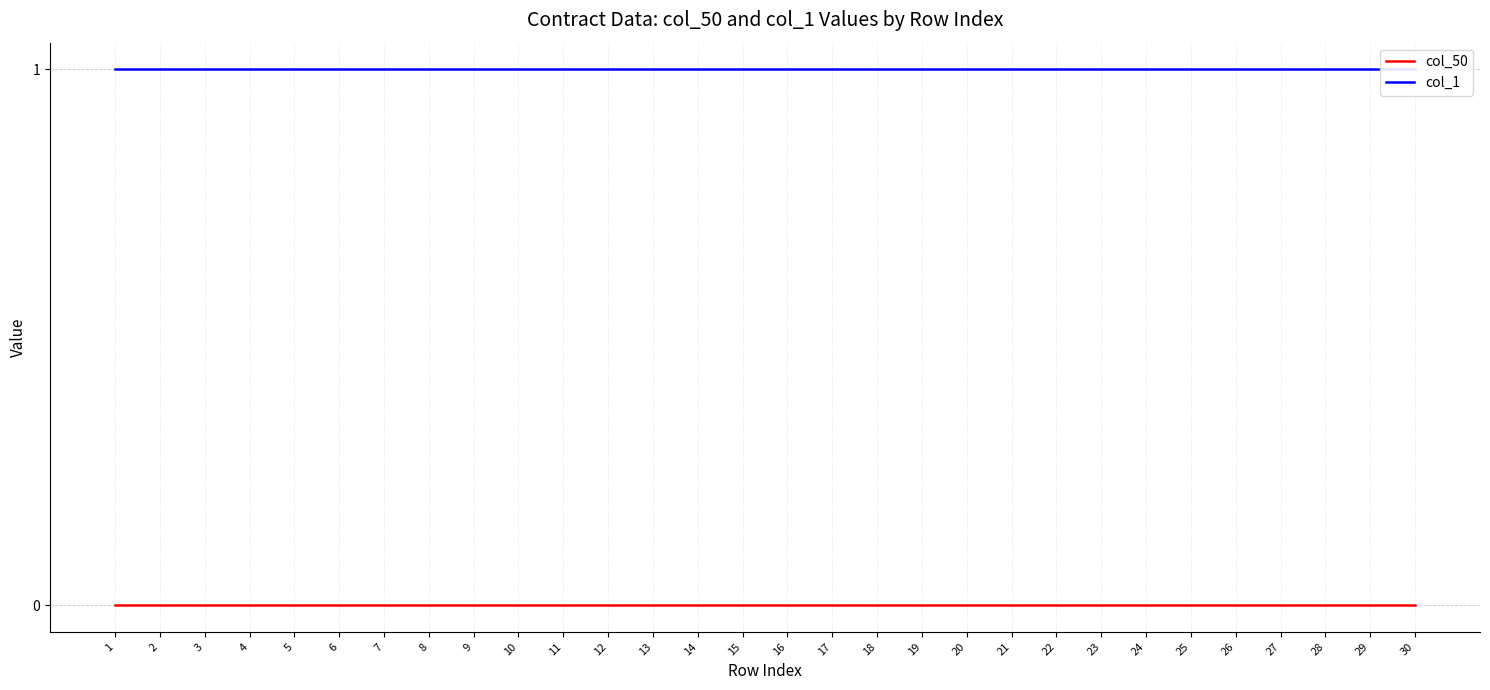

Count the number of categories in the chart.

30